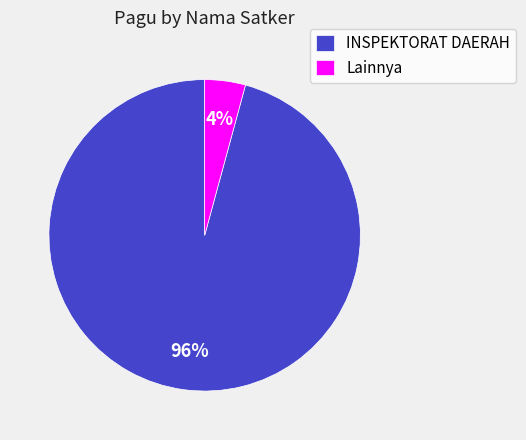

True or false: INSPEKTORAT DAERAH accounts for 1% of the total.

False